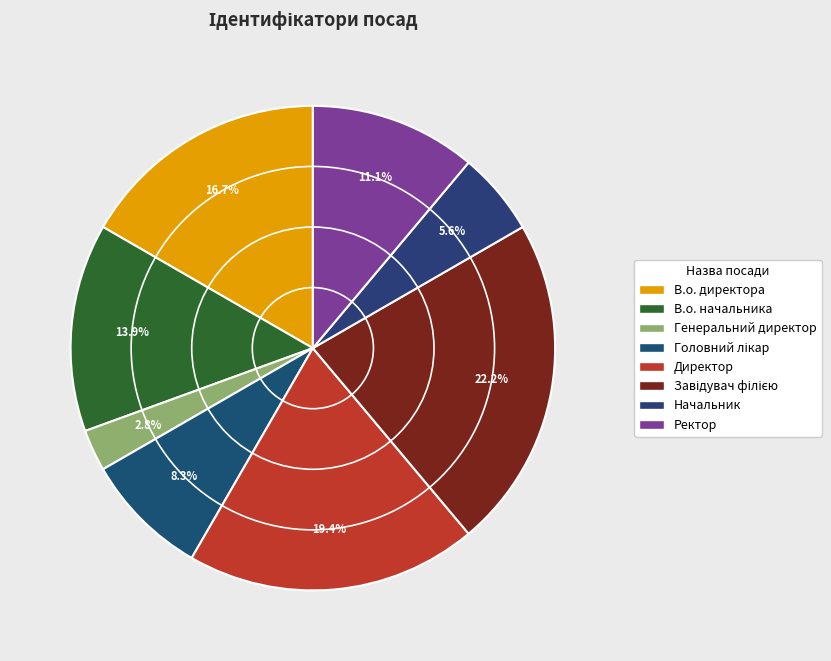

How many segments does this pie chart have?

8